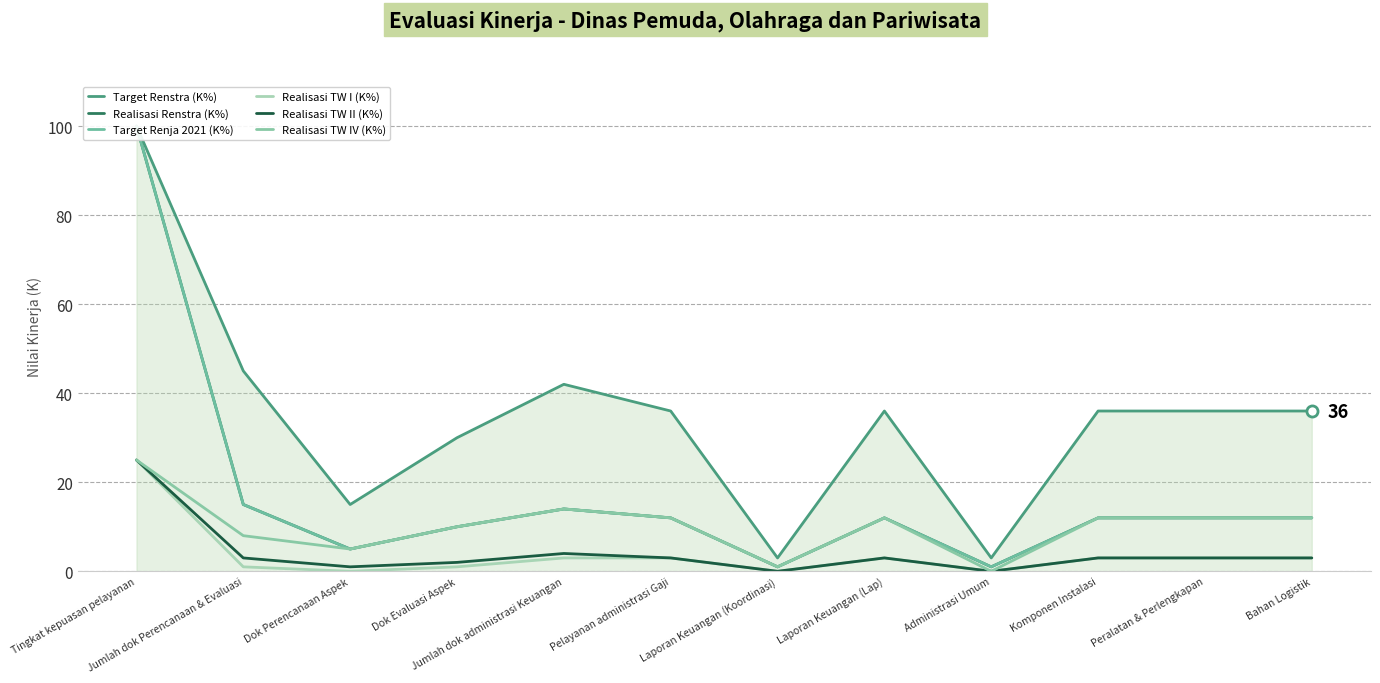

Where is the first local minimum for Realisasi TW II (K%)?

Dok Perencanaan Aspek